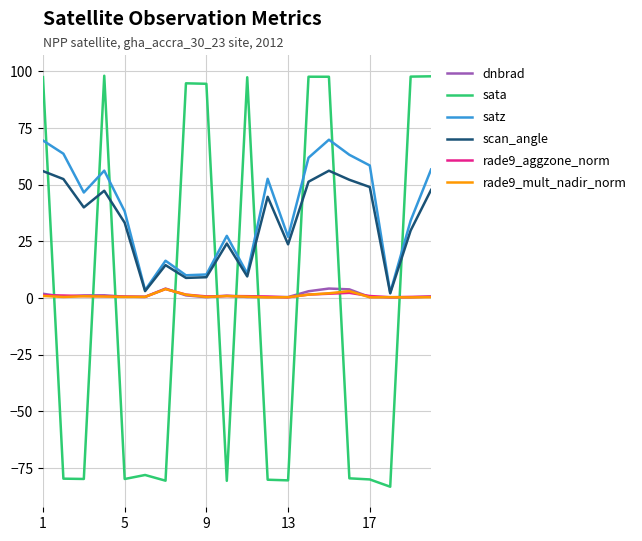

What is the minimum value shown in the chart?

-83.2